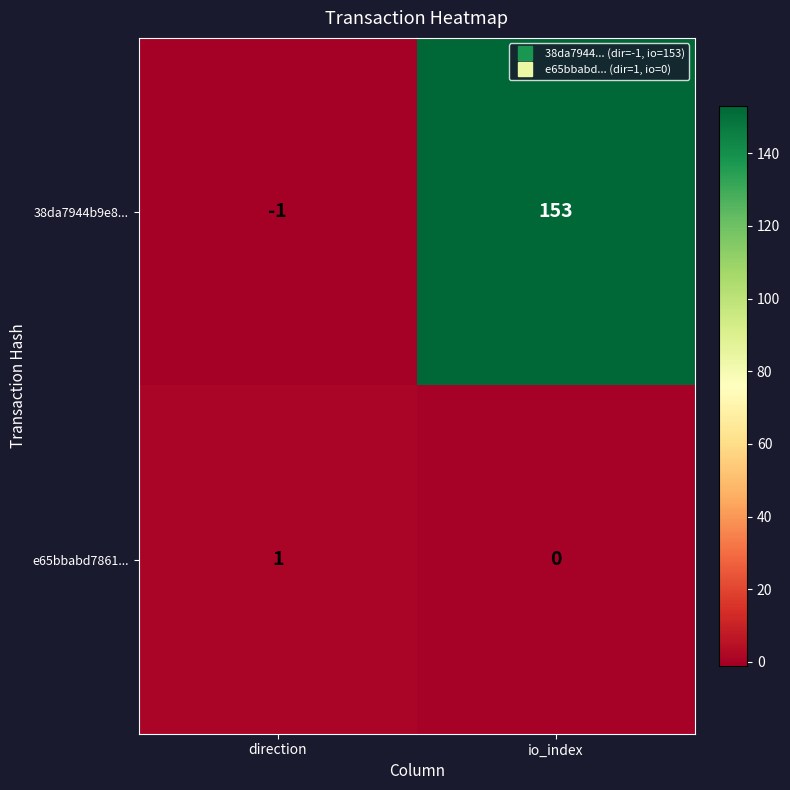

At which category is the sum across all series the highest?

io_index